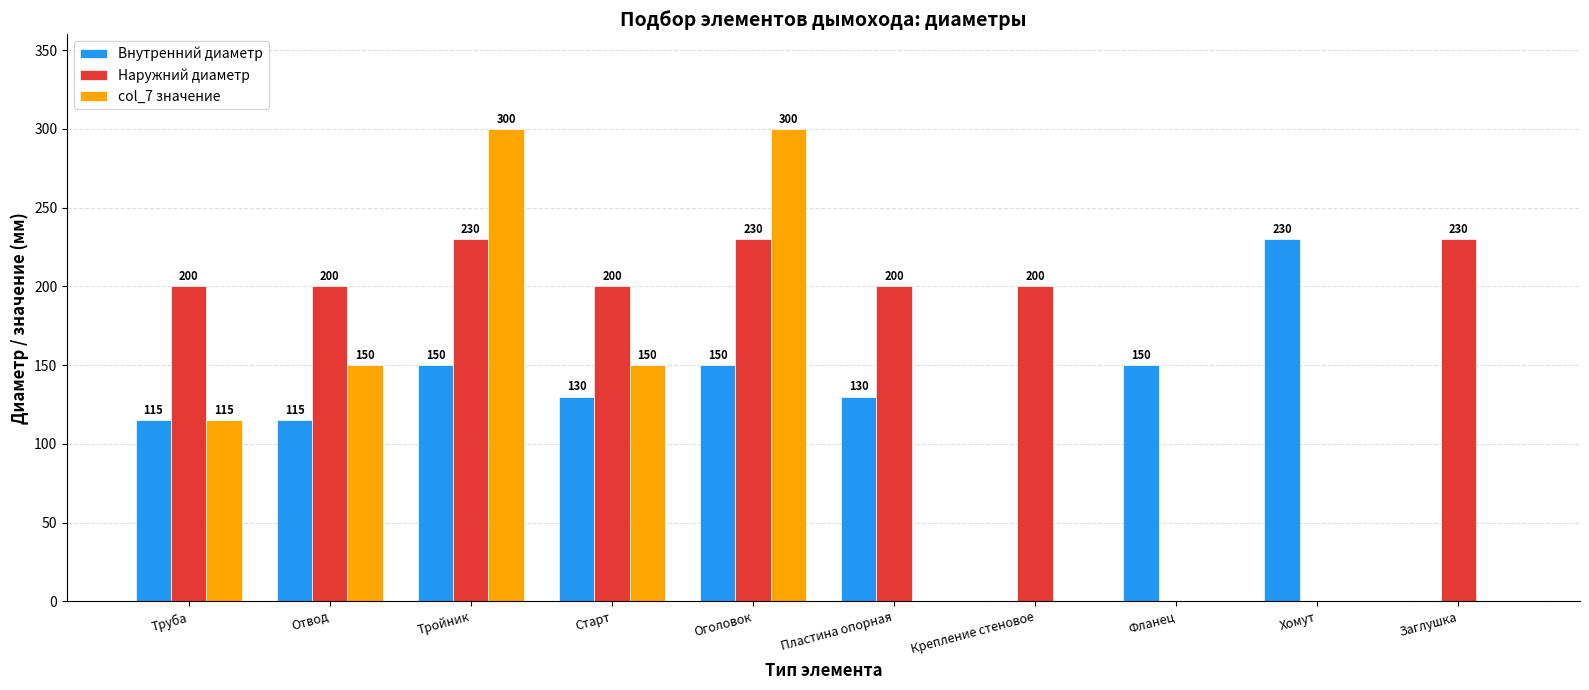

The col_7 значение series shows 0 at Пластина опорная. True or false?

True